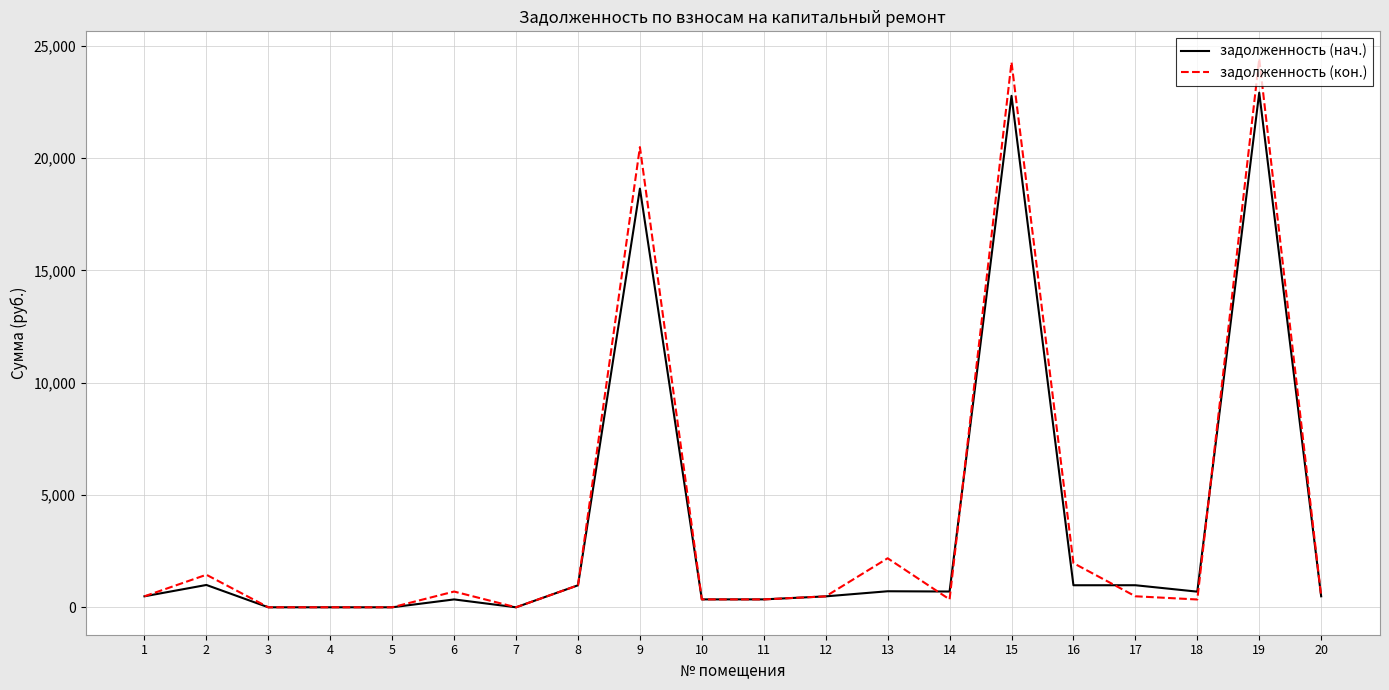

How many distinct data groups are displayed?

2